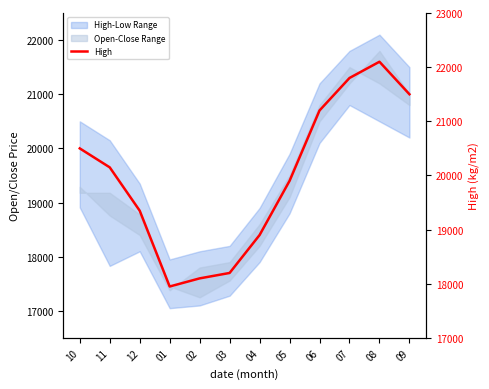

Does the chart have visible grid lines?

No